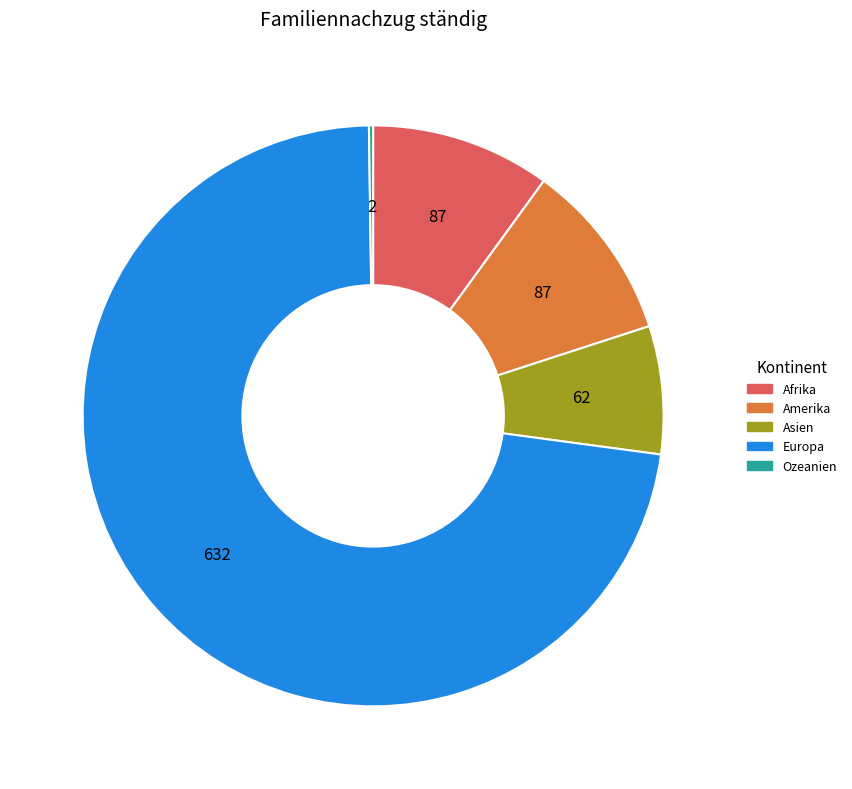

Do Afrika and Asien together represent more than half of the pie?

No